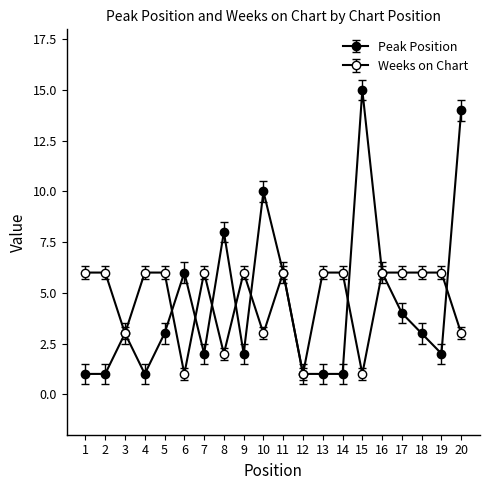

How many lines are shown in the chart?

2